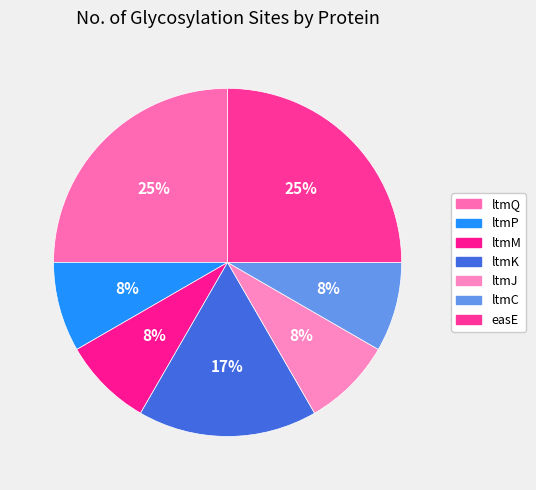

Count the number of slices in the pie.

7